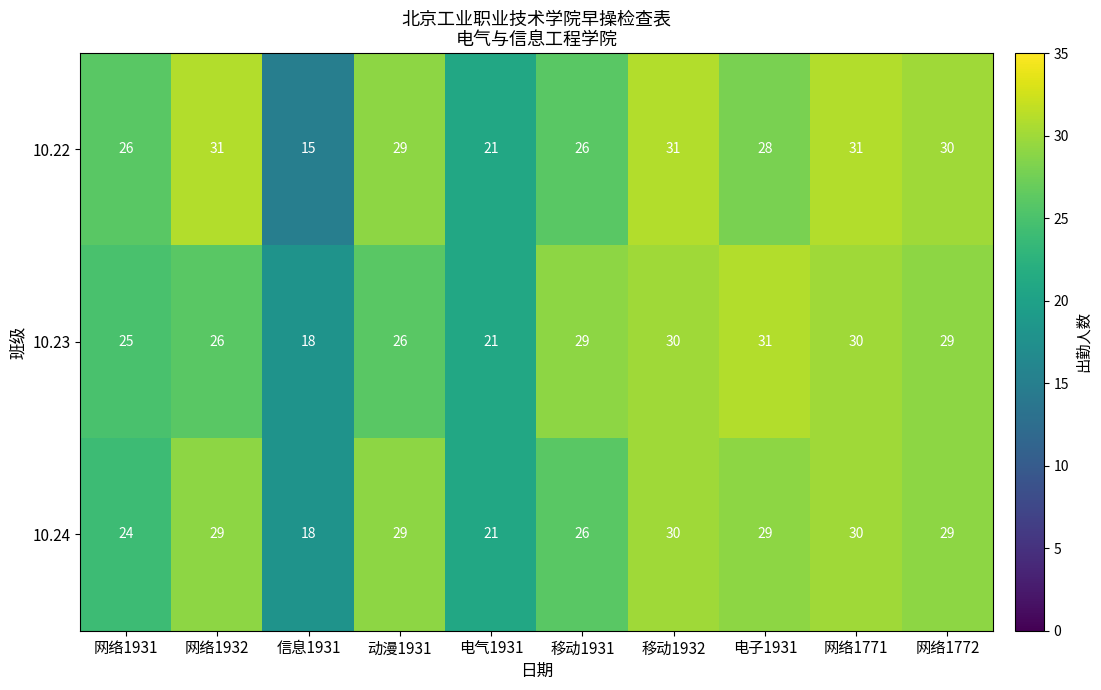

What is the total value across all series at 网络1771?

91